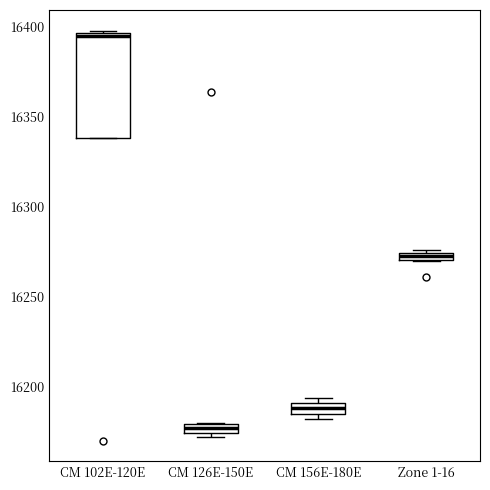

Which box has the lowest median line?

CM 126E-150E